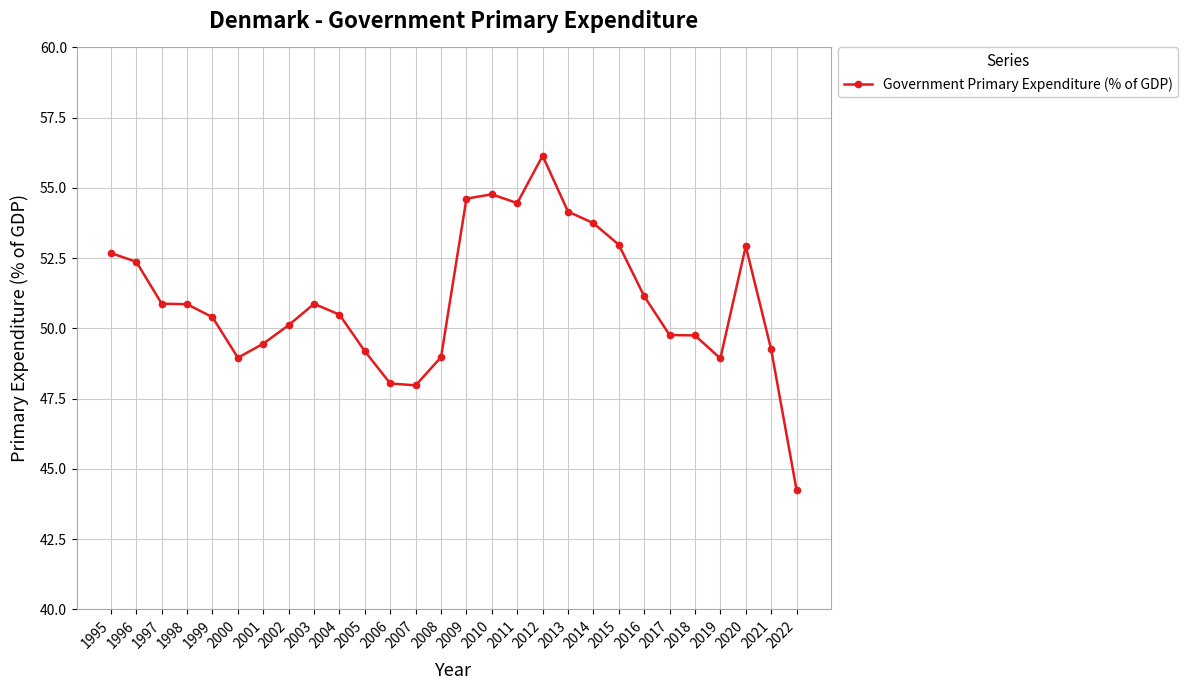

Is this an area chart (filled region under the line)?

No